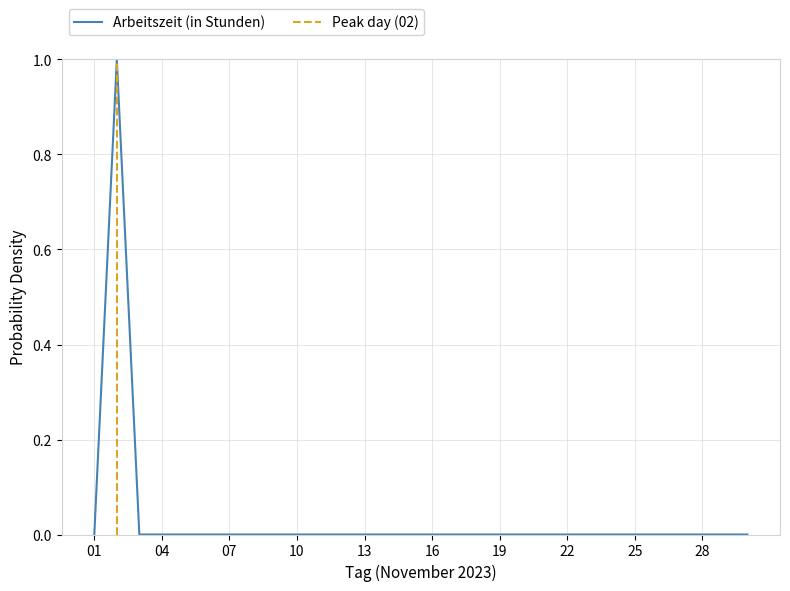

True or false: the data has more than 1 interior local peaks.

False